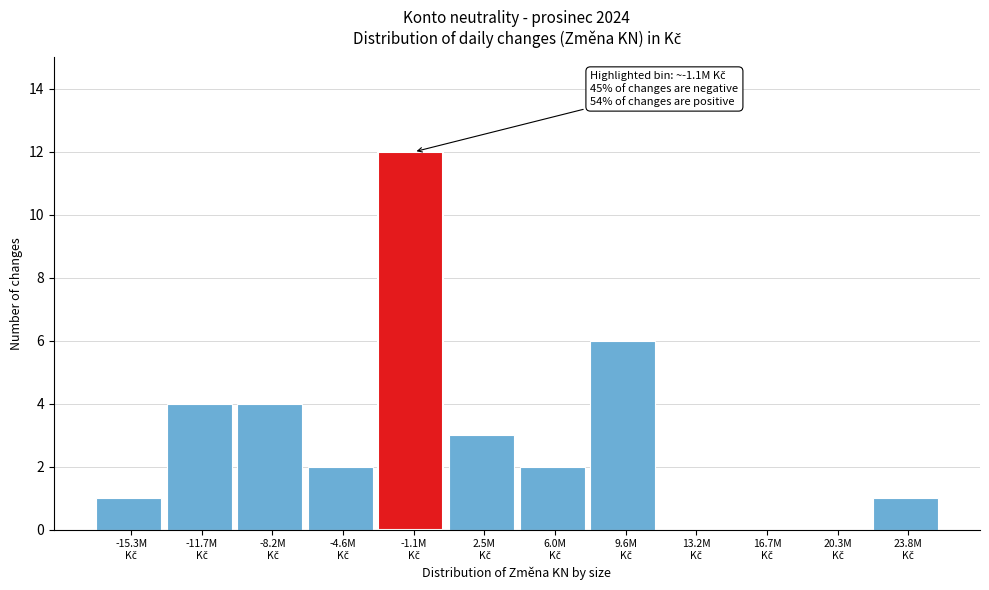

What is the greatest value displayed?

12